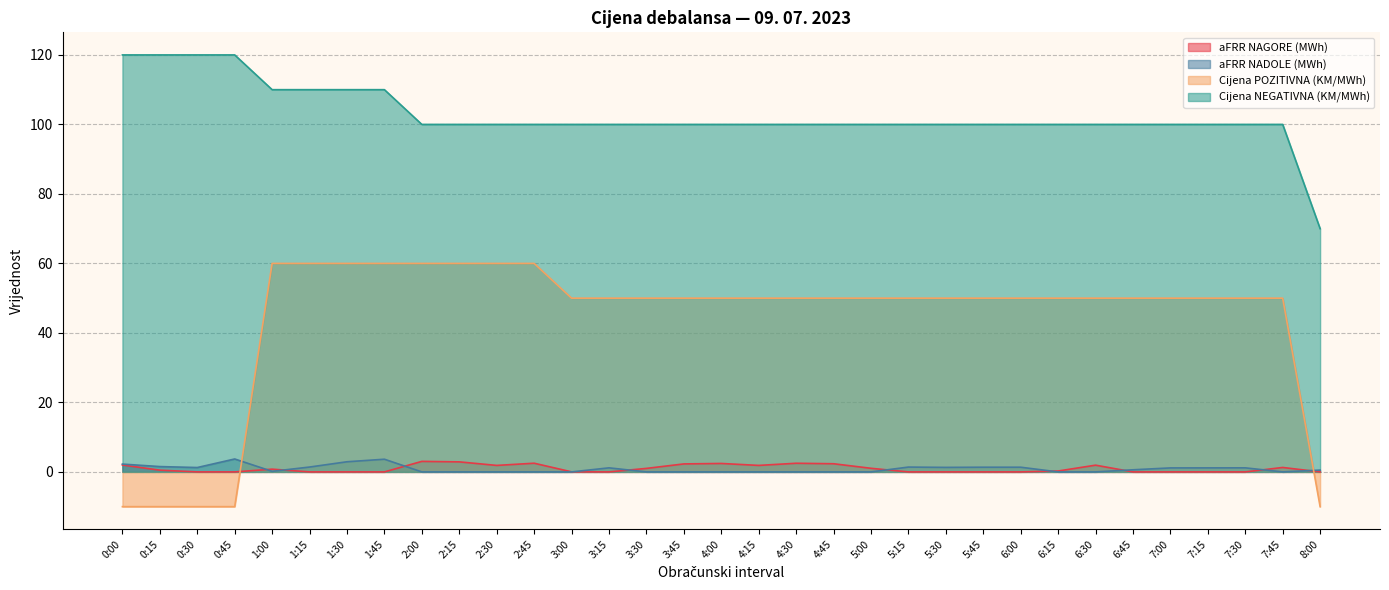

Is the value of aFRR NADOLE (MWh) at 6:00 greater than the value of Cijena POZITIVNA (KM/MWh) at 5:30?

No